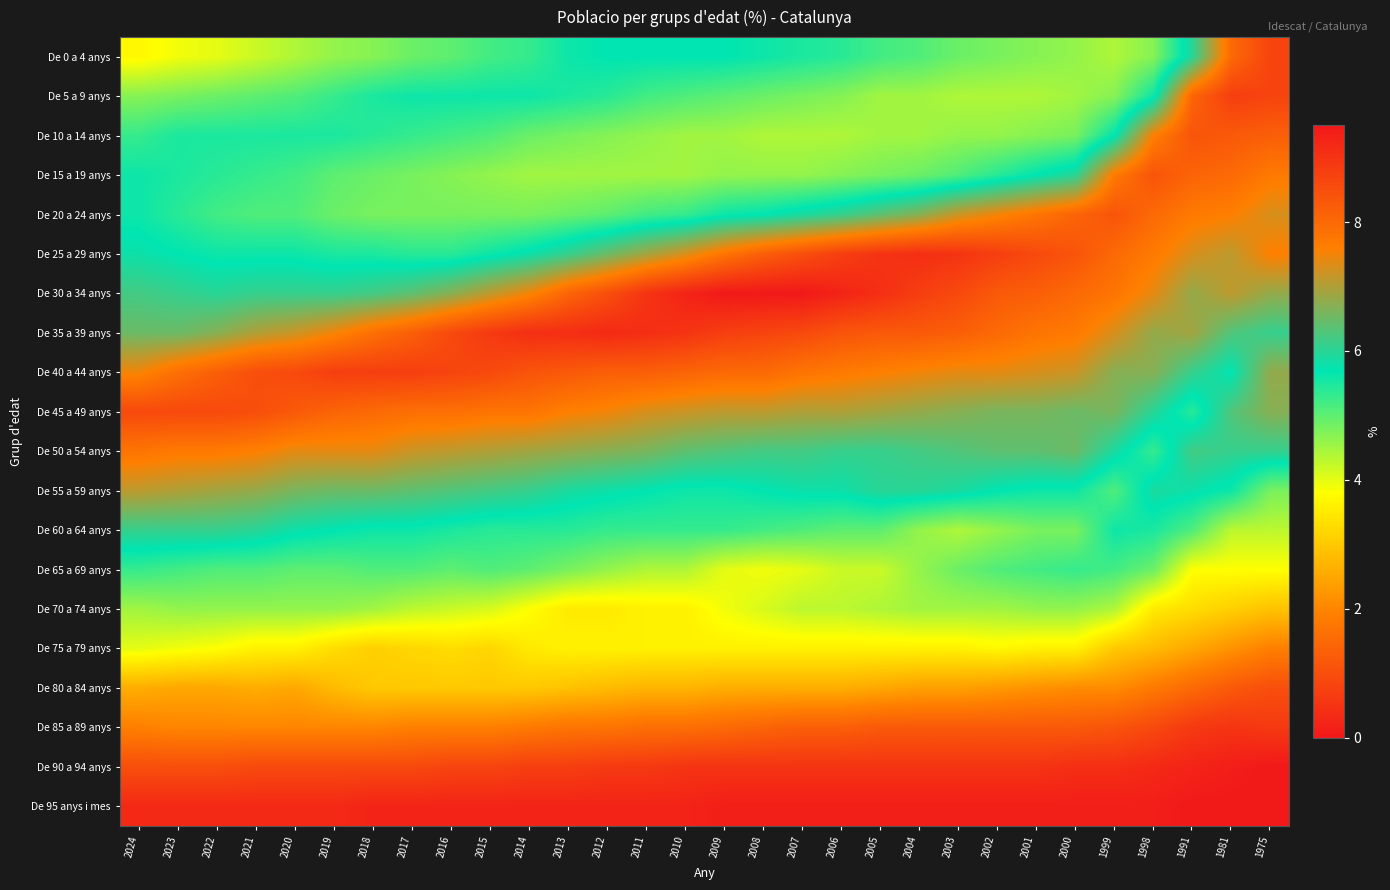

Reading left to right, extract all data points from this chart.

De 0 a 4 anys: 2024=3.7	2023=3.9	2022=4.0	2021=4.2	2020=4.4	2019=4.6	2018=4.7	2017=4.9	2016=5.0	2015=5.2	2014=5.3	2013=5.6	2012=5.7	2011=5.7	2010=5.7	2009=5.7	2008=5.6	2007=5.5	2006=5.4	2005=5.2	2004=5.1	2003=4.9	2002=4.8	2001=4.7	2000=4.6	1999=4.4	1998=4.7	1991=6.0	1981=8.0	1975=8.7
De 5 a 9 anys: 2024=4.7	2023=4.8	2022=4.9	2021=5.0	2020=5.1	2019=5.3	2018=5.5	2017=5.6	2016=5.6	2015=5.6	2014=5.6	2013=5.5	2012=5.4	2011=5.2	2010=5.1	2009=5.0	2008=4.9	2007=4.8	2006=4.7	2005=4.5	2004=4.5	2003=4.4	2002=4.4	2001=4.4	2000=4.5	1999=4.7	1998=5.6	1991=8.1	1981=8.8	1975=8.7
De 10 a 14 anys: 2024=5.3	2023=5.5	2022=5.5	2021=5.5	2020=5.5	2019=5.5	2018=5.4	2017=5.3	2016=5.2	2015=5.1	2014=4.9	2013=4.8	2012=4.7	2011=4.6	2010=4.5	2009=4.5	2008=4.4	2007=4.4	2006=4.4	2005=4.5	2004=4.5	2003=4.6	2002=4.6	2001=4.7	2000=4.8	1999=5.7	1998=7.6	1991=8.4	1981=8.3	1975=8.2
De 15 a 19 anys: 2024=5.6	2023=5.5	2022=5.4	2021=5.3	2020=5.2	2019=5.0	2018=4.9	2017=4.8	2016=4.7	2015=4.6	2014=4.5	2013=4.5	2012=4.5	2011=4.5	2010=4.5	2009=4.6	2008=4.6	2007=4.6	2006=4.7	2005=4.8	2004=4.9	2003=5.1	2002=5.4	2001=5.7	2000=6.0	1999=7.7	1998=8.4	1991=8.1	1981=8.0	1975=7.7
De 20 a 24 anys: 2024=5.6	2023=5.4	2022=5.2	2021=5.1	2020=5.1	2019=4.9	2018=4.8	2017=4.8	2016=4.8	2015=4.8	2014=4.8	2013=4.9	2012=5.0	2011=5.2	2010=5.3	2009=5.6	2008=5.7	2007=5.9	2006=6.1	2005=6.4	2004=6.7	2003=7.2	2002=7.5	2001=7.8	2000=8.1	1999=8.4	1998=8.0	1991=7.7	1981=7.6	1975=7.3
De 25 a 29 anys: 2024=5.8	2023=5.7	2022=5.6	2021=5.6	2020=5.6	2019=5.5	2018=5.5	2017=5.4	2016=5.4	2015=5.6	2014=5.8	2013=6.1	2012=6.5	2011=6.9	2010=7.3	2009=7.8	2008=8.2	2007=8.5	2006=8.8	2005=9.0	2004=9.1	2003=9.0	2002=8.8	2001=8.6	2000=8.4	1999=8.0	1998=7.7	1991=7.3	1981=7.1	1975=7.6
De 30 a 34 anys: 2024=6.2	2023=6.1	2022=6.0	2021=6.1	2020=6.1	2019=6.1	2018=6.2	2017=6.4	2016=6.7	2015=7.1	2014=7.5	2013=8.1	2012=8.5	2011=9.0	2010=9.3	2009=9.5	2008=9.5	2007=9.5	2006=9.3	2005=9.1	2004=8.8	2003=8.6	2002=8.3	2001=8.2	2000=8.0	1999=7.8	1998=7.4	1991=6.8	1981=7.1	1975=6.8
De 35 a 39 anys: 2024=6.5	2023=6.5	2022=6.7	2021=7.0	2020=7.2	2019=7.5	2018=7.9	2017=8.2	2016=8.6	2015=8.9	2014=9.1	2013=9.1	2012=9.2	2011=9.1	2010=9.0	2009=8.8	2008=8.7	2007=8.6	2006=8.4	2005=8.3	2004=8.3	2003=8.2	2002=8.0	2001=7.8	2000=7.7	1999=7.3	1998=6.8	1991=6.9	1981=6.3	1975=6.1
De 40 a 44 anys: 2024=7.5	2023=7.9	2022=8.2	2021=8.5	2020=8.6	2019=8.8	2018=8.8	2017=8.8	2016=8.7	2015=8.6	2014=8.4	2013=8.3	2012=8.2	2011=8.2	2010=8.1	2009=8.0	2008=8.0	2007=7.8	2006=7.7	2005=7.6	2004=7.5	2003=7.4	2002=7.4	2001=7.3	2000=7.2	1999=6.7	1998=6.7	1991=6.1	1981=5.7	1975=6.8
De 45 a 49 anys: 2024=8.6	2023=8.6	2022=8.6	2021=8.5	2020=8.3	2019=8.1	2018=8.0	2017=7.9	2016=7.9	2015=7.8	2014=7.8	2013=7.6	2012=7.5	2011=7.3	2010=7.2	2009=7.1	2008=7.1	2007=7.0	2006=7.0	2005=6.9	2004=6.8	2003=6.7	2002=6.6	2001=6.6	2000=6.5	1999=6.6	1998=6.0	1991=5.4	1981=6.3	1975=6.7
De 50 a 54 anys: 2024=7.8	2023=7.7	2022=7.7	2021=7.6	2020=7.4	2019=7.4	2018=7.4	2017=7.2	2016=7.1	2015=7.0	2014=6.9	2013=6.8	2012=6.7	2011=6.6	2010=6.4	2009=6.3	2008=6.2	2007=6.2	2006=6.1	2005=6.1	2004=6.2	2003=6.3	2002=6.4	2001=6.4	2000=6.5	1999=5.9	1998=5.3	1991=6.2	1981=6.1	1975=6.1
De 55 a 59 anys: 2024=7.1	2023=7.0	2022=6.9	2021=6.8	2020=6.6	2019=6.5	2018=6.5	2017=6.4	2016=6.3	2015=6.2	2014=6.1	2013=5.9	2012=5.8	2011=5.7	2010=5.6	2009=5.6	2008=5.7	2007=5.8	2006=5.8	2005=6.0	2004=6.0	2003=5.9	2002=5.7	2001=5.6	2000=5.6	1999=5.1	1998=5.9	1991=5.8	1981=5.6	1975=4.8
De 60 a 64 anys: 2024=6.1	2023=6.1	2022=6.1	2021=6.0	2020=5.8	2019=5.7	2018=5.6	2017=5.6	2016=5.5	2015=5.4	2014=5.4	2013=5.4	2012=5.3	2011=5.3	2010=5.3	2009=5.3	2008=5.2	2007=5.1	2006=5.0	2005=5.0	2004=4.6	2003=4.4	2002=4.6	2001=4.8	2000=4.8	1999=5.6	1998=5.5	1991=5.1	1981=4.3	1975=4.3
De 65 a 69 anys: 2024=5.3	2023=5.2	2022=5.1	2021=5.1	2020=5.0	2019=5.0	2018=5.1	2017=5.1	2016=5.0	2015=5.1	2014=5.0	2013=4.8	2012=4.6	2011=4.4	2010=4.4	2009=4.0	2008=3.9	2007=4.0	2006=4.2	2005=4.2	2004=4.6	2003=4.9	2002=5.1	2001=5.2	2000=5.3	1999=5.2	1998=4.9	1991=3.8	1981=3.8	1975=3.8
De 70 a 74 anys: 2024=4.5	2023=4.6	2022=4.6	2021=4.6	2020=4.6	2019=4.6	2018=4.5	2017=4.3	2016=4.2	2015=4.1	2014=3.8	2013=3.5	2012=3.5	2011=3.6	2010=3.6	2009=3.9	2008=4.1	2007=4.3	2006=4.3	2005=4.4	2004=4.5	2003=4.5	2002=4.5	2001=4.6	2000=4.6	1999=4.4	1998=3.5	1991=3.3	1981=3.1	1975=2.9
De 75 a 79 anys: 2024=4.0	2023=3.9	2022=3.8	2021=3.6	2020=3.6	2019=3.3	2018=3.1	2017=3.2	2016=3.3	2015=3.2	2014=3.5	2013=3.6	2012=3.6	2011=3.6	2010=3.6	2009=3.6	2008=3.6	2007=3.6	2006=3.6	2005=3.6	2004=3.6	2003=3.6	2002=3.7	2001=3.6	2000=3.6	1999=3.0	1998=2.8	1991=2.5	1981=2.2	1975=1.9
De 80 a 84 anys: 2024=2.6	2023=2.5	2022=2.5	2021=2.6	2020=2.5	2019=2.8	2018=3.0	2017=3.0	2016=3.0	2015=3.0	2014=3.0	2013=2.9	2012=2.8	2011=2.7	2010=2.7	2009=2.6	2008=2.6	2007=2.6	2006=2.6	2005=2.5	2004=2.4	2003=2.4	2002=2.3	2001=2.2	2000=2.1	1999=2.1	1998=1.8	1991=1.5	1981=1.2	1975=1.0
De 85 a 89 anys: 2024=1.9	2023=2.0	2022=2.0	2021=2.0	2020=2.0	2019=2.0	2018=2.0	2017=1.9	2016=1.9	2015=1.9	2014=1.8	2013=1.7	2012=1.7	2011=1.6	2010=1.6	2009=1.5	2008=1.4	2007=1.3	2006=1.3	2005=1.2	2004=1.2	2003=1.2	2002=1.2	2001=1.2	2000=1.2	1999=1.1	1998=0.9	1991=0.6	1981=0.5	1975=0.6
De 90 a 94 anys: 2024=1.0	2023=1.0	2022=1.0	2021=0.9	2020=0.9	2019=0.9	2018=0.9	2017=0.9	2016=0.8	2015=0.8	2014=0.7	2013=0.7	2012=0.6	2011=0.6	2010=0.5	2009=0.5	2008=0.5	2007=0.5	2006=0.5	2005=0.5	2004=0.5	2003=0.5	2002=0.5	2001=0.5	2000=0.4	1999=0.4	1998=0.3	1991=0.2	1981=0.1	1975=0.0
De 95 anys i mes: 2024=0.3	2023=0.3	2022=0.3	2021=0.3	2020=0.3	2019=0.3	2018=0.2	2017=0.2	2016=0.2	2015=0.2	2014=0.2	2013=0.2	2012=0.2	2011=0.2	2010=0.2	2009=0.1	2008=0.1	2007=0.1	2006=0.1	2005=0.1	2004=0.1	2003=0.1	2002=0.1	2001=0.1	2000=0.1	1999=0.1	1998=0.1	1991=0.0	1981=0.0	1975=0.0